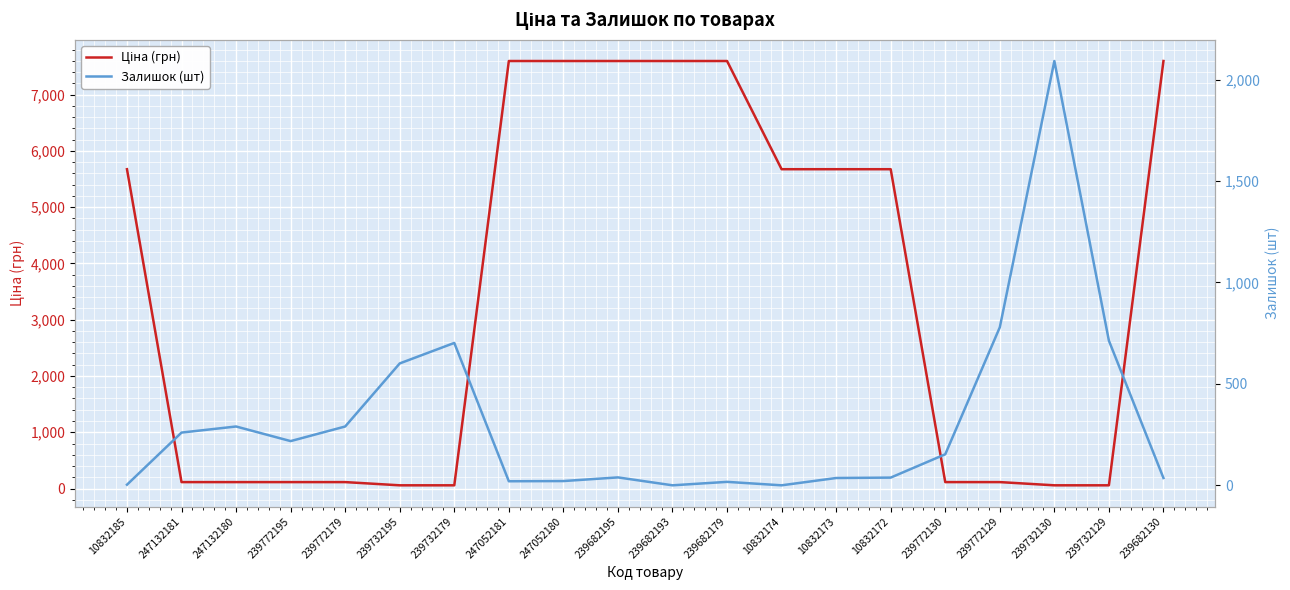

Between 247132180 and 239682130, which series saw the biggest shift?

Ціна (грн)